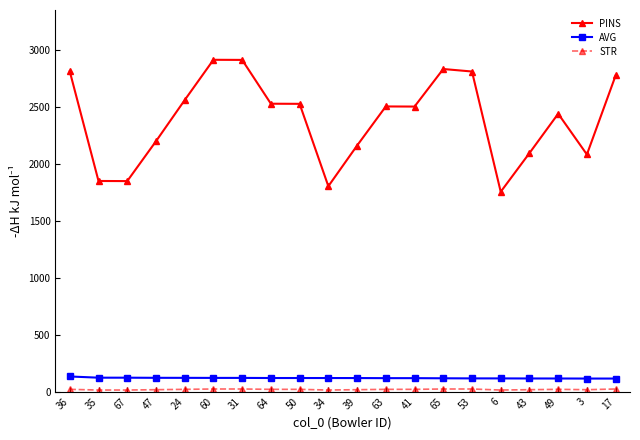

Is this an area chart (filled region under the line)?

No